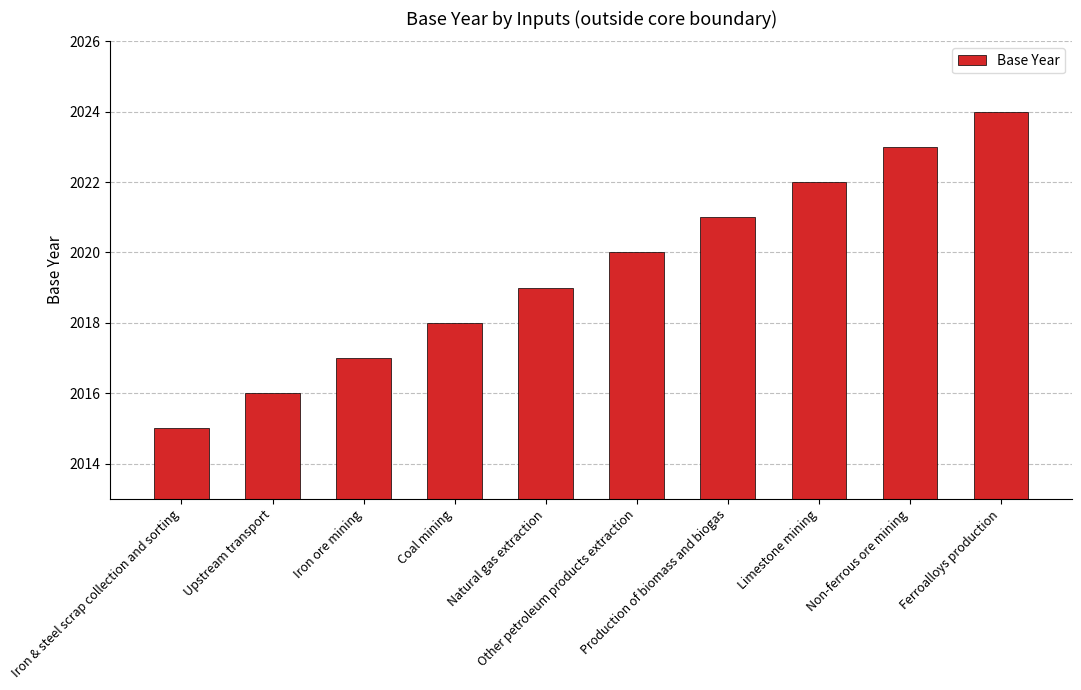

Reading left to right, what are all the values shown in this chart?

Iron & steel scrap collection and sorting=2015	Upstream transport=2016	Iron ore mining=2017	Coal mining=2018	Natural gas extraction=2019	Other petroleum products extraction=2020	Production of biomass and biogas=2021	Limestone mining=2022	Non-ferrous ore mining=2023	Ferroalloys production=2024